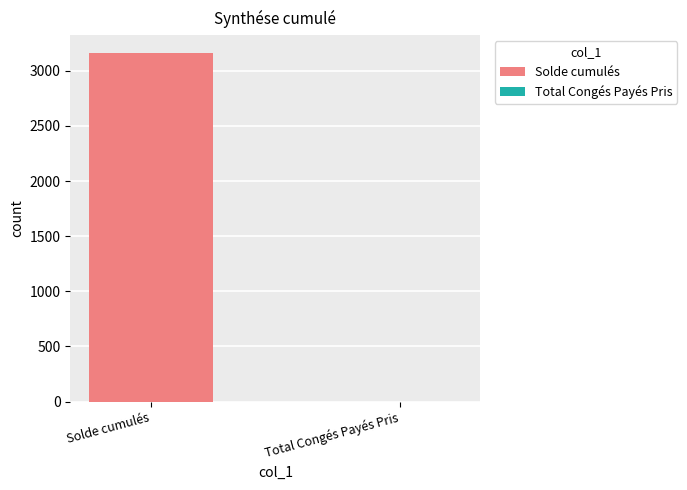

Reading left to right, list all the values displayed in this chart.

3165.2	0.5